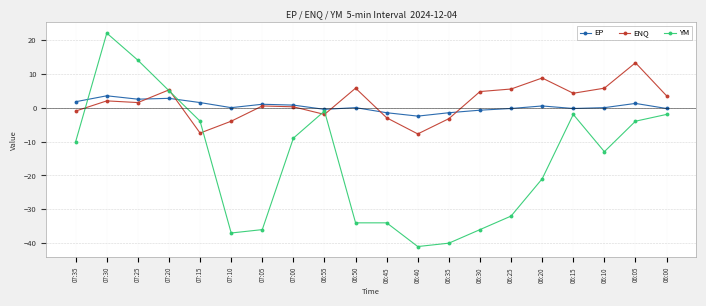

Which series has the widest spread of values?

YM